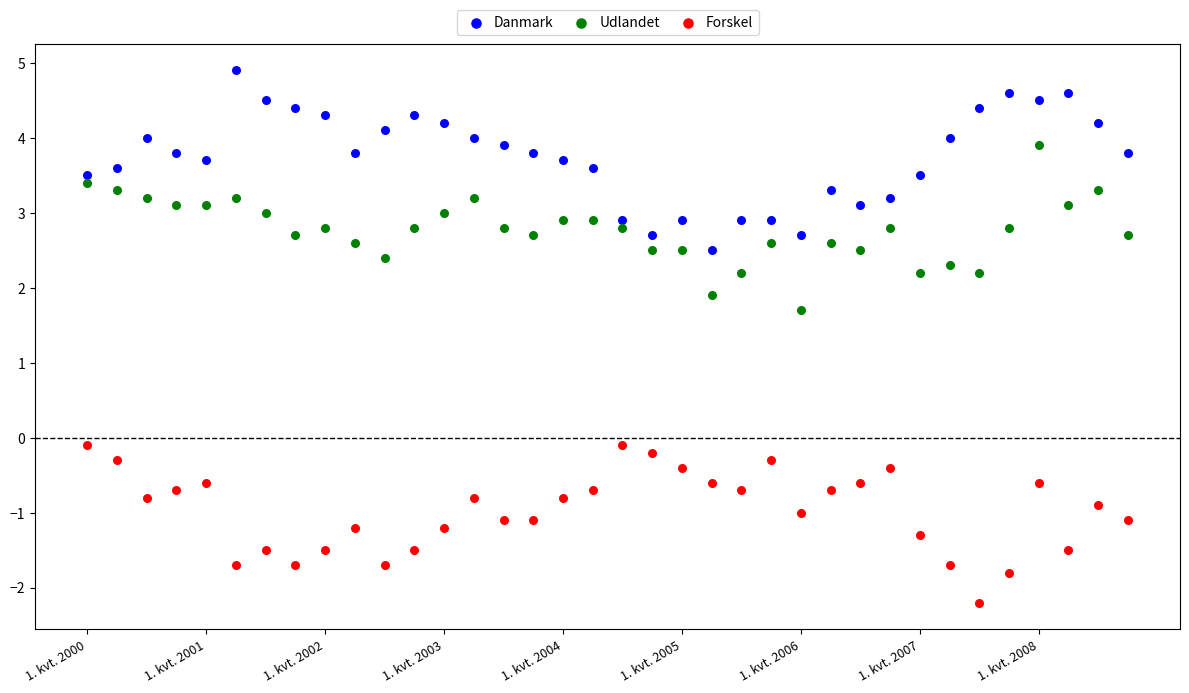

Which series has the largest Y range (max minus min)?

Danmark